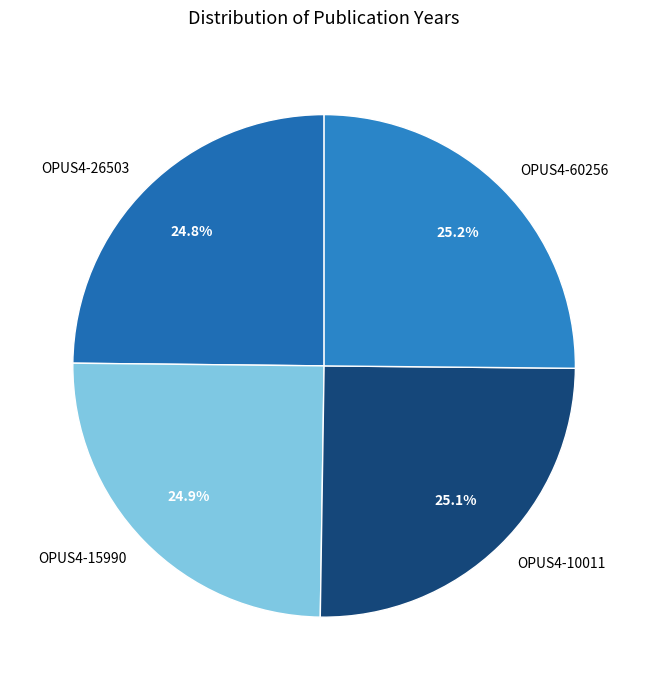

How many slices are in this pie chart?

4